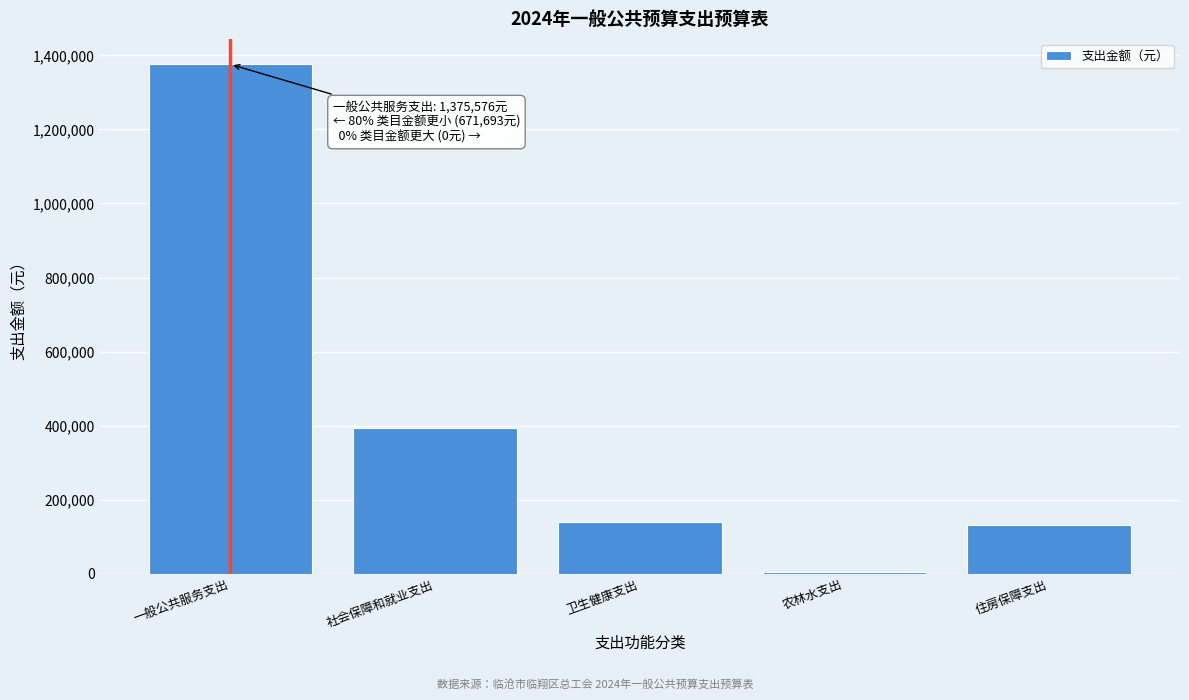

Reading left to right, list all the values displayed in this chart.

一般公共服务支出=1375576.0	社会保障和就业支出=394519.6	卫生健康支出=139770.5	农林水支出=5074.0	住房保障支出=132328.8